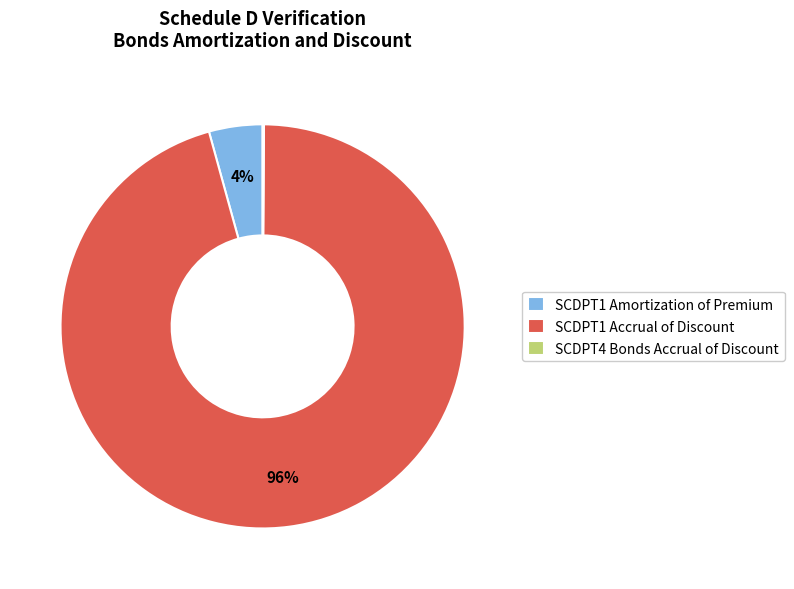

Does any single category account for the majority?

Yes